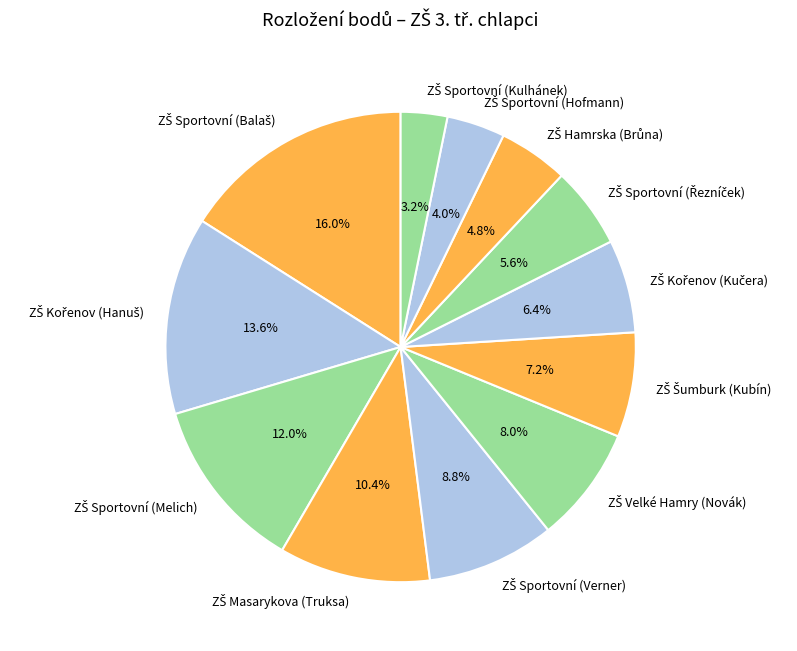

Is there a majority slice in this chart?

No